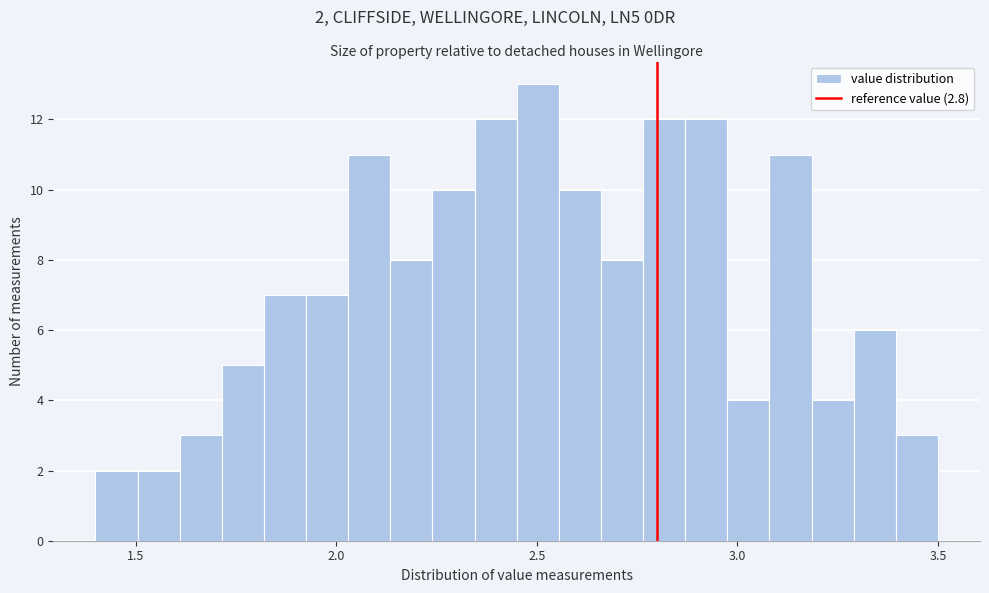

Read against the x-axis, roughly where is the centre of the tallest bar?

2.50